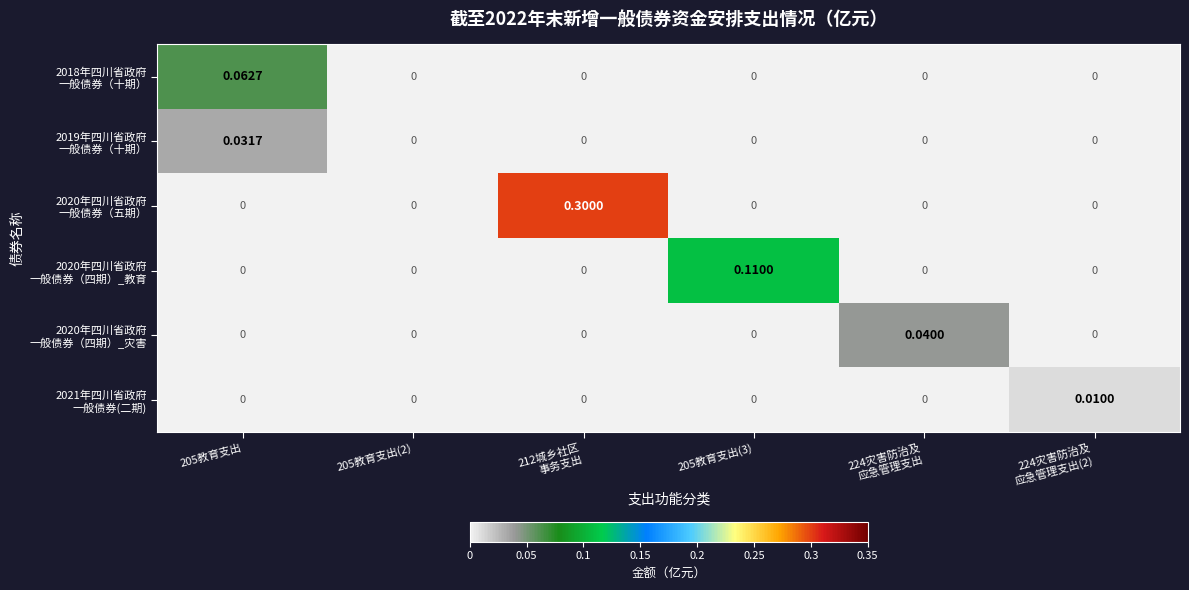

Which series has the largest total across all categories?

2020年四川省政府 一般债券（五期）